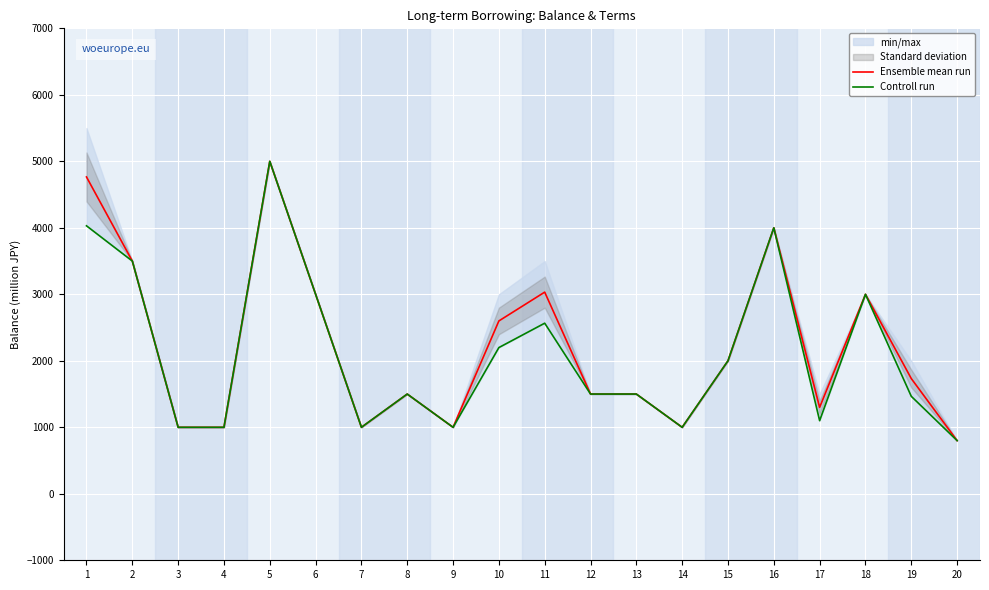

Reading right to left, transcribe all the data shown in this chart.

Ensemble mean run: 20=800.0	19=1733.0	18=3000.0	17=1299.8	16=4000.0	15=2000.0	14=1000.0	13=1500.0	12=1500.0	11=3032.8	10=2599.5	9=1000.0	8=1500.0	7=1000.0	6=3000.0	5=5000.0	4=1000.0	3=1000.0	2=3500.0	1=4765.0
Controll run: 20=800.0	19=1466.0	18=3000.0	17=1099.5	16=4000.0	15=2000.0	14=1000.0	13=1500.0	12=1500.0	11=2565.5	10=2199.0	9=1000.0	8=1500.0	7=1000.0	6=3000.0	5=5000.0	4=1000.0	3=1000.0	2=3500.0	1=4030.0